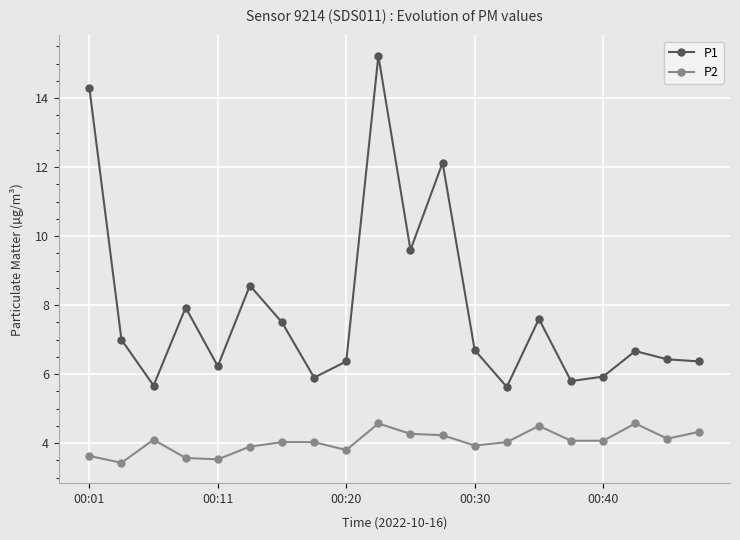

Does the chart display data point markers on the line(s)?

Yes